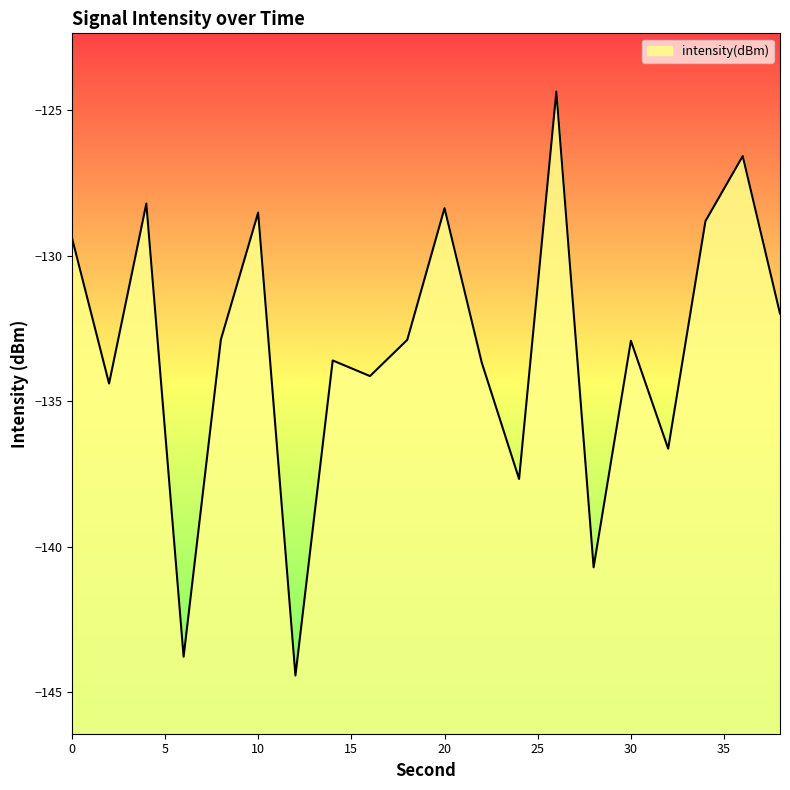

Is it true that the value at 28 is -140.7?

True